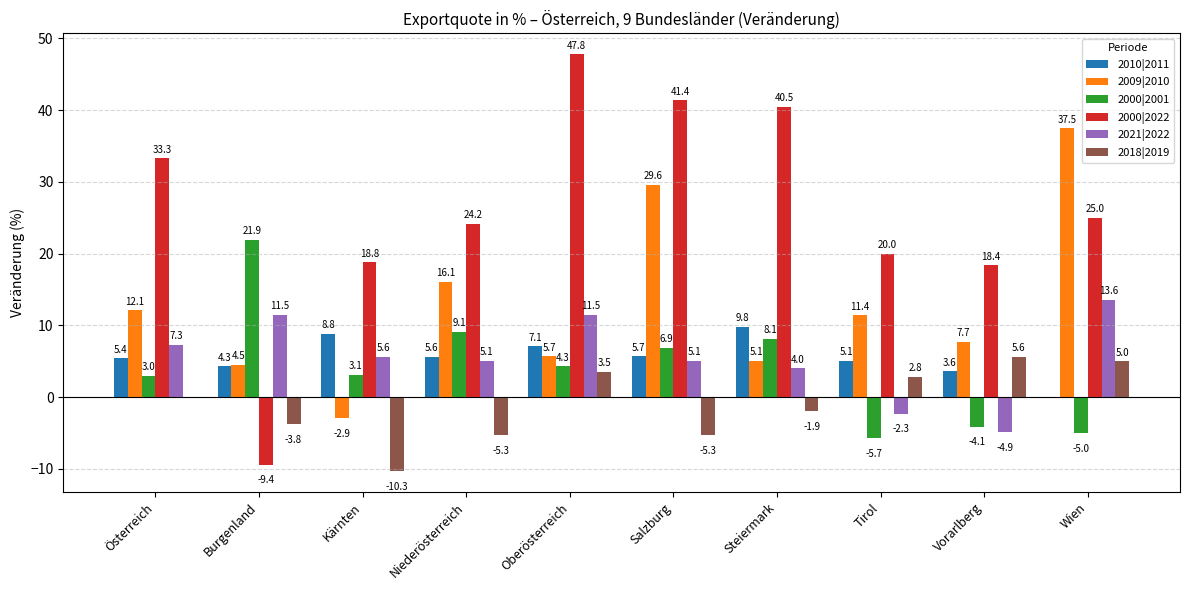

What is the total value across all series at Burgenland?

29.0